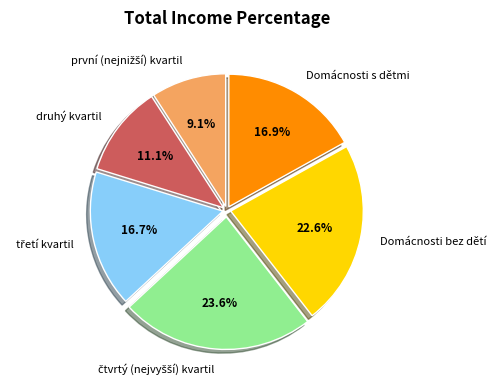

What portion of the pie excludes druhý kvartil?

88.9%